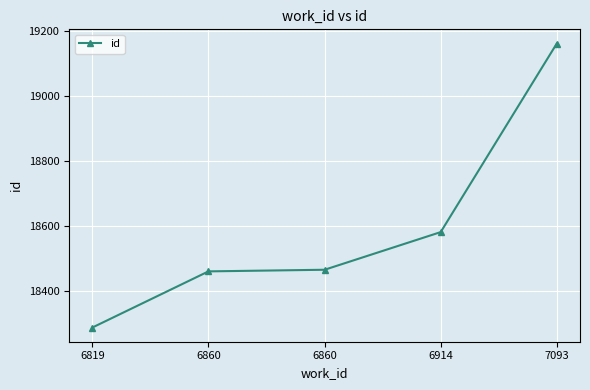

True or false: there are more than 0 points higher than both neighbors.

False